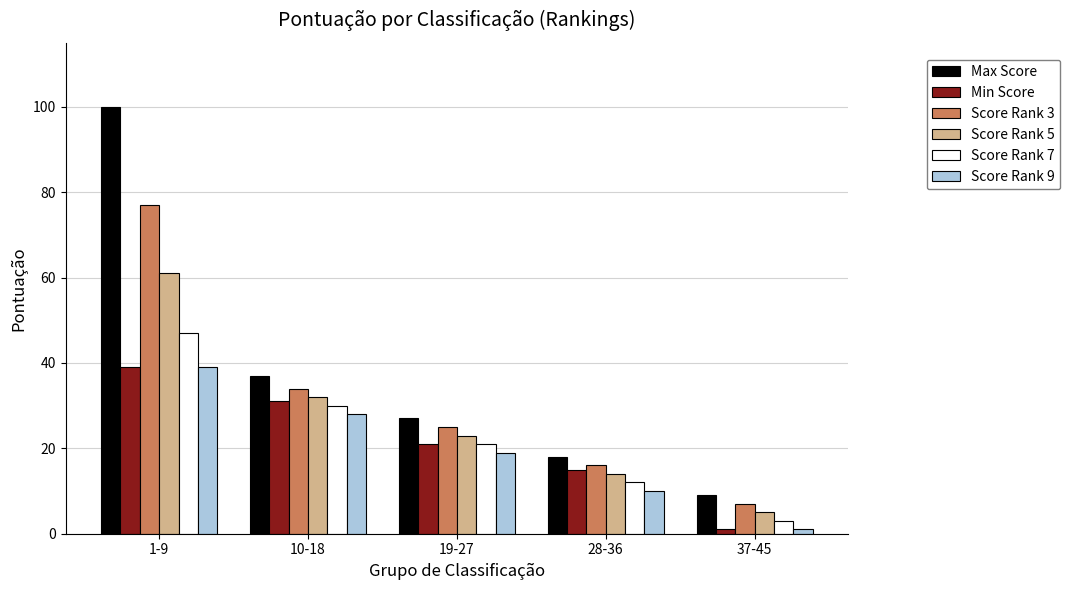

Where is Score Rank 5 nearest to the value 33?

10-18